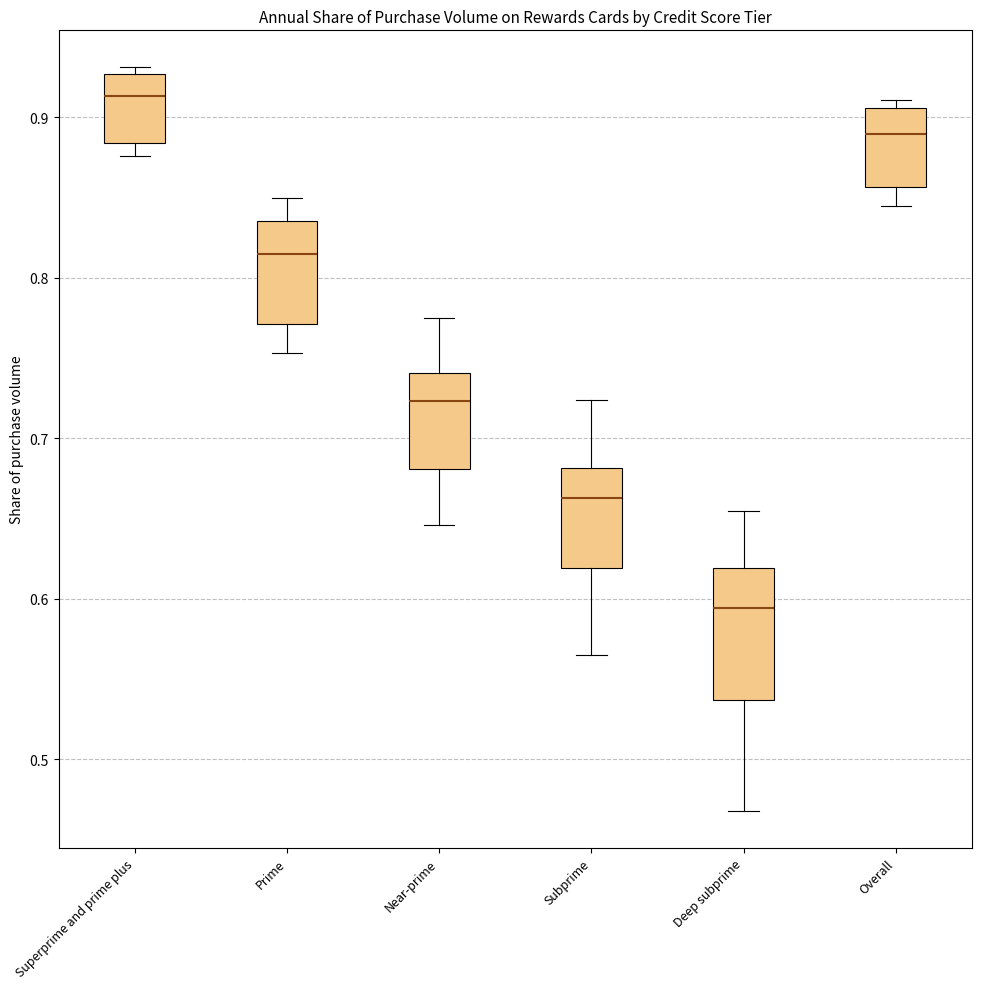

Where is the upper edge of the box for Subprime on the y-axis? The values are not printed on the chart, so give them approximately, as read against the axis.

0.68